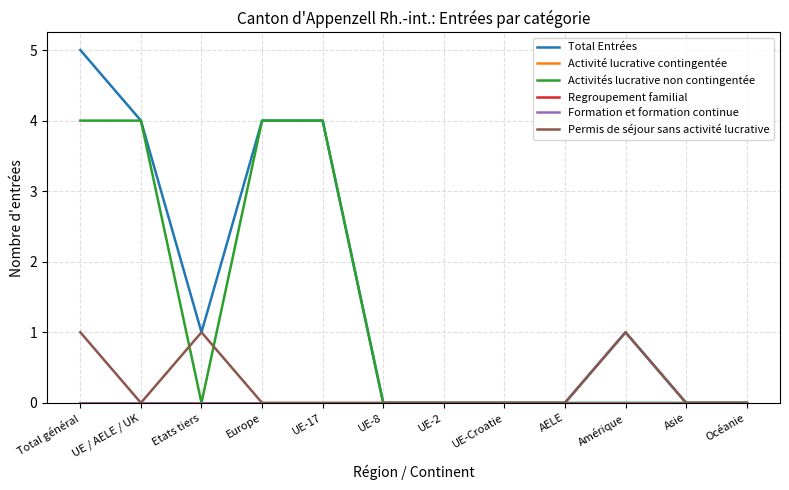

Which has a higher value, Asie or UE-8?

Asie